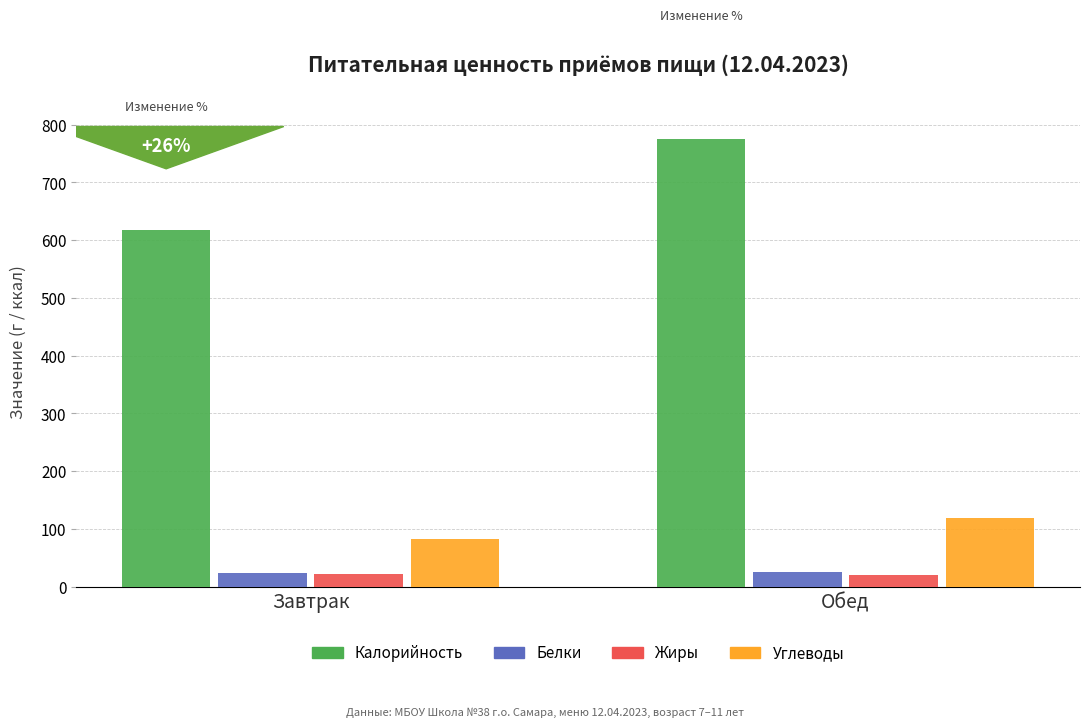

Where is Углеводы nearest to the value 100?

Завтрак